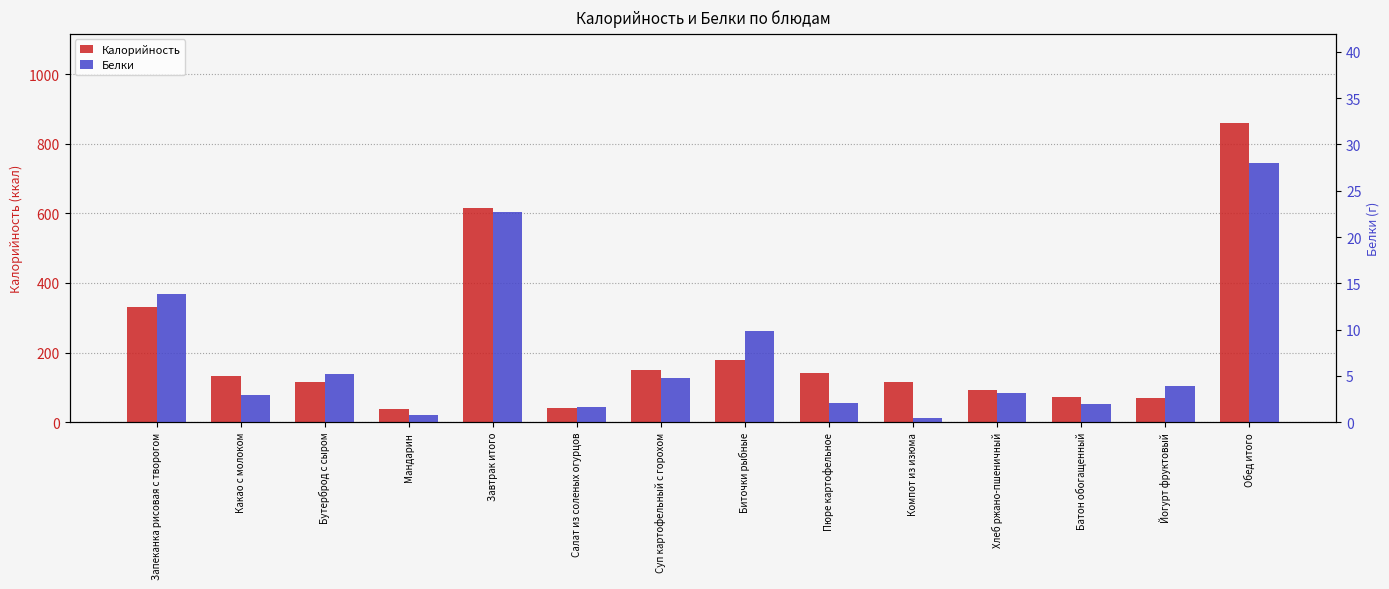

At which category is the sum across all series the highest?

Обед итого